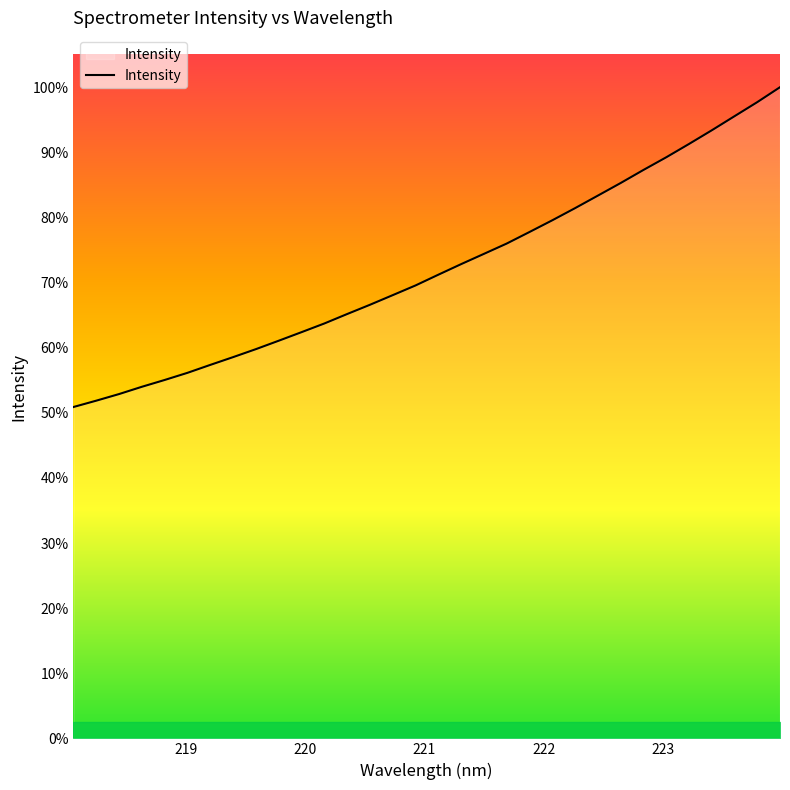

Where is the data nearest to the value 2121?

221.6902